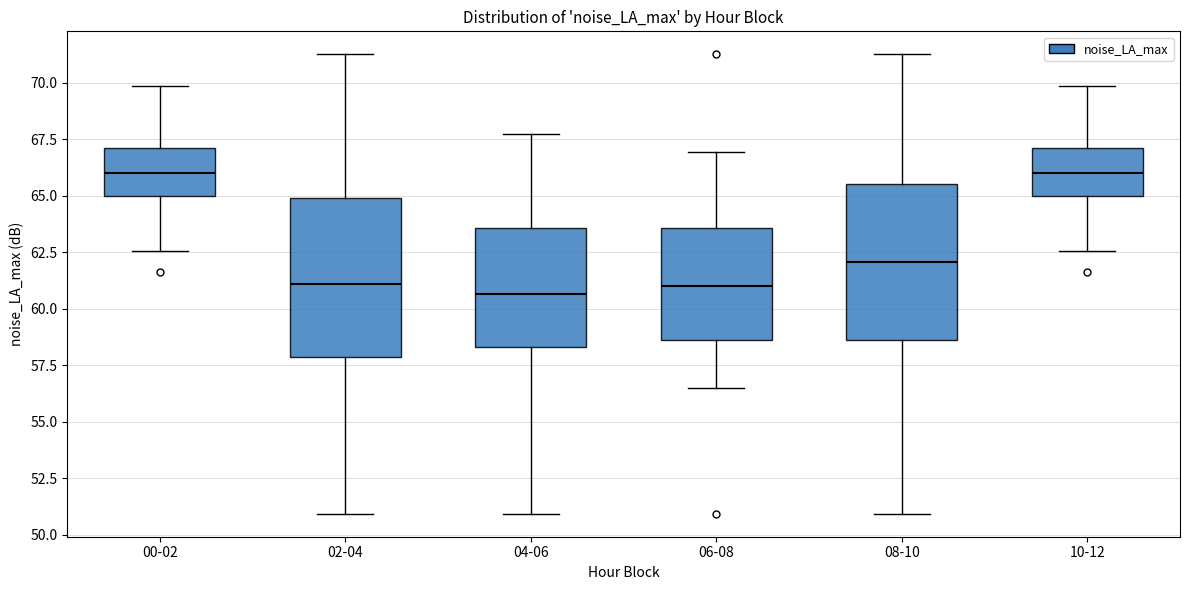

Where does the median line of the box for 04-06 sit on the y-axis? The values are not printed on the chart, so give them approximately, as read against the axis.

60.5